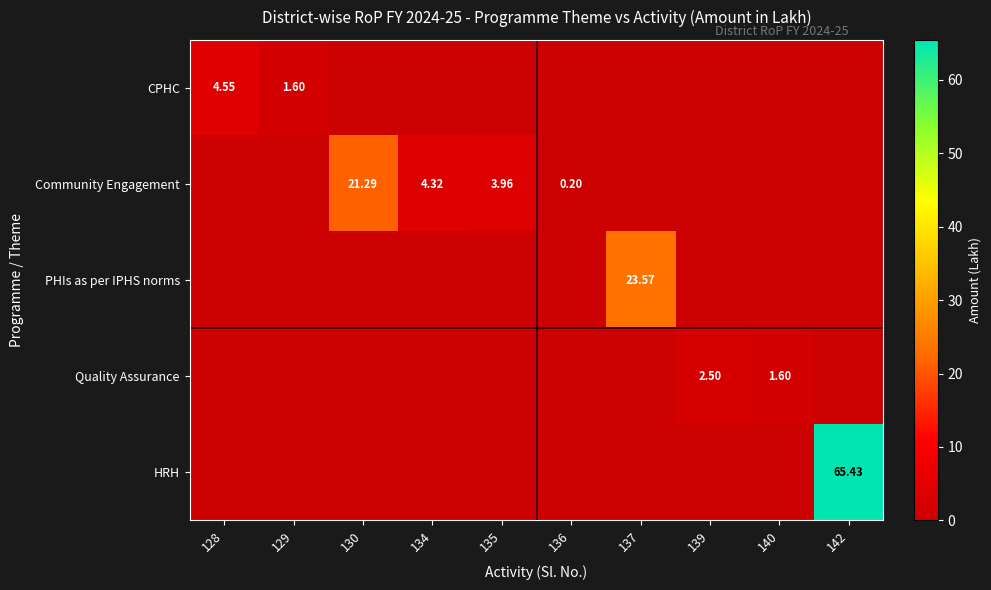

Which label corresponds to the smallest value in the chart?

130